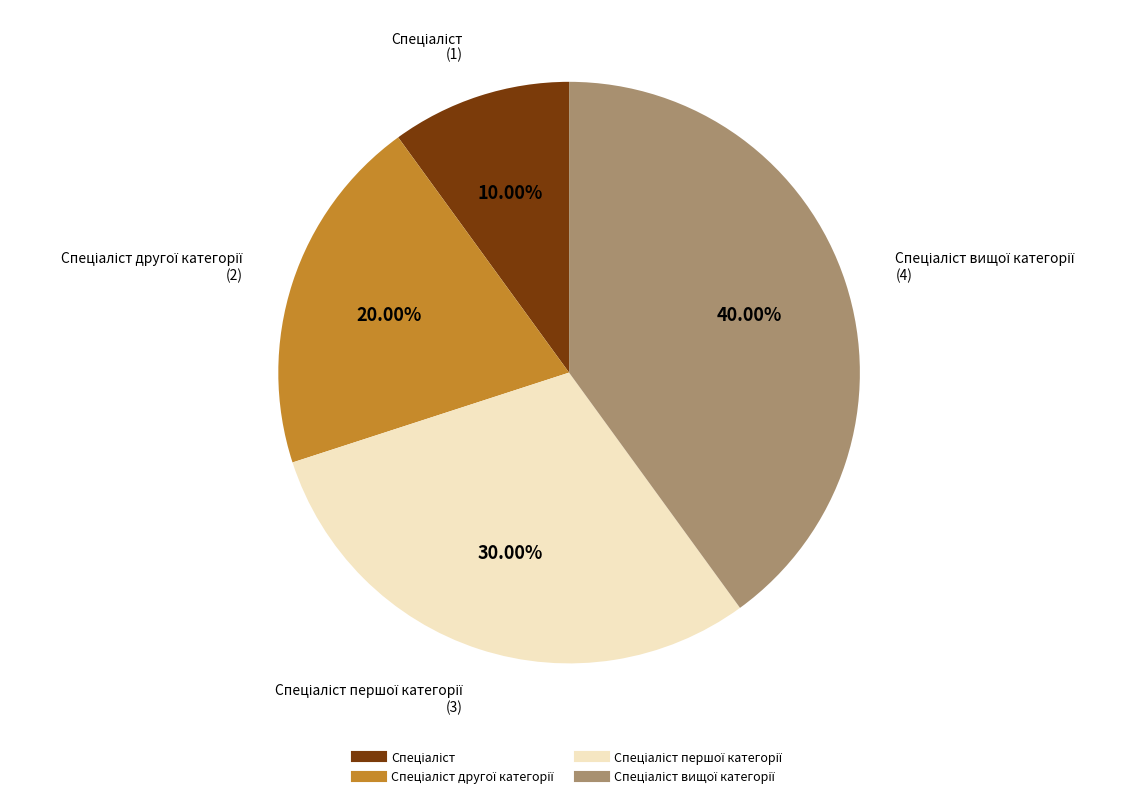

Does any single category account for the majority?

No